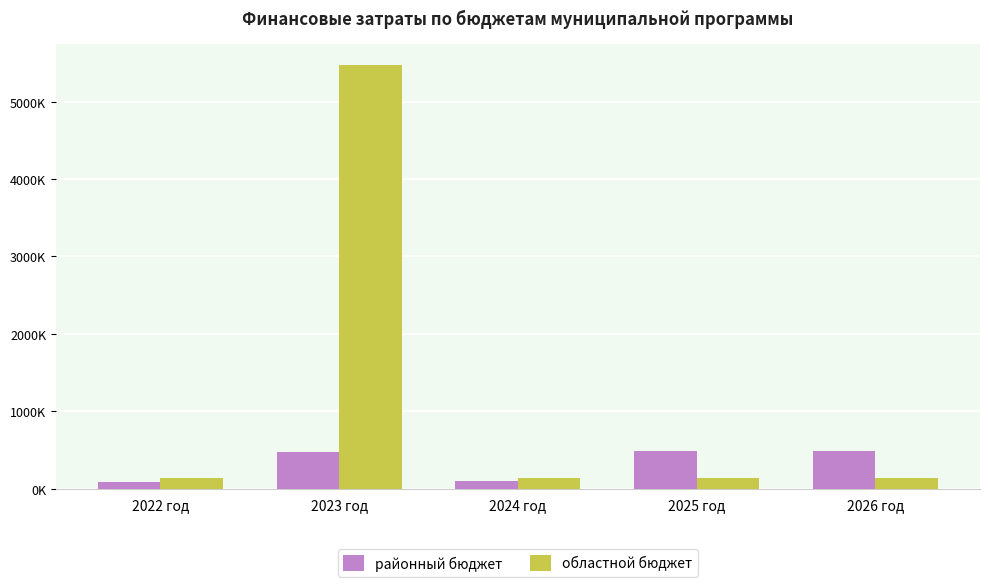

Which series has the largest total across all categories?

областной бюджет